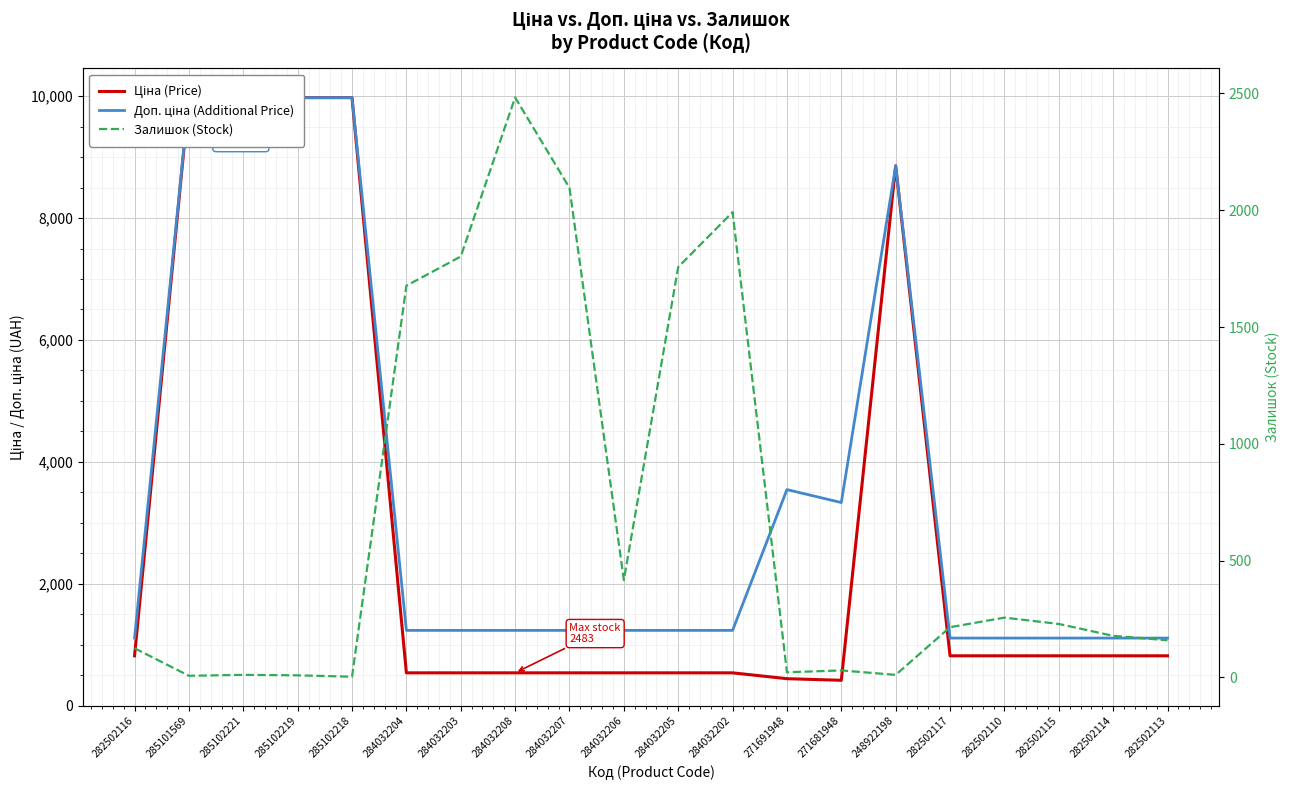

What is the value of the Ціна (Price) point at the 14th from the left?

416.6